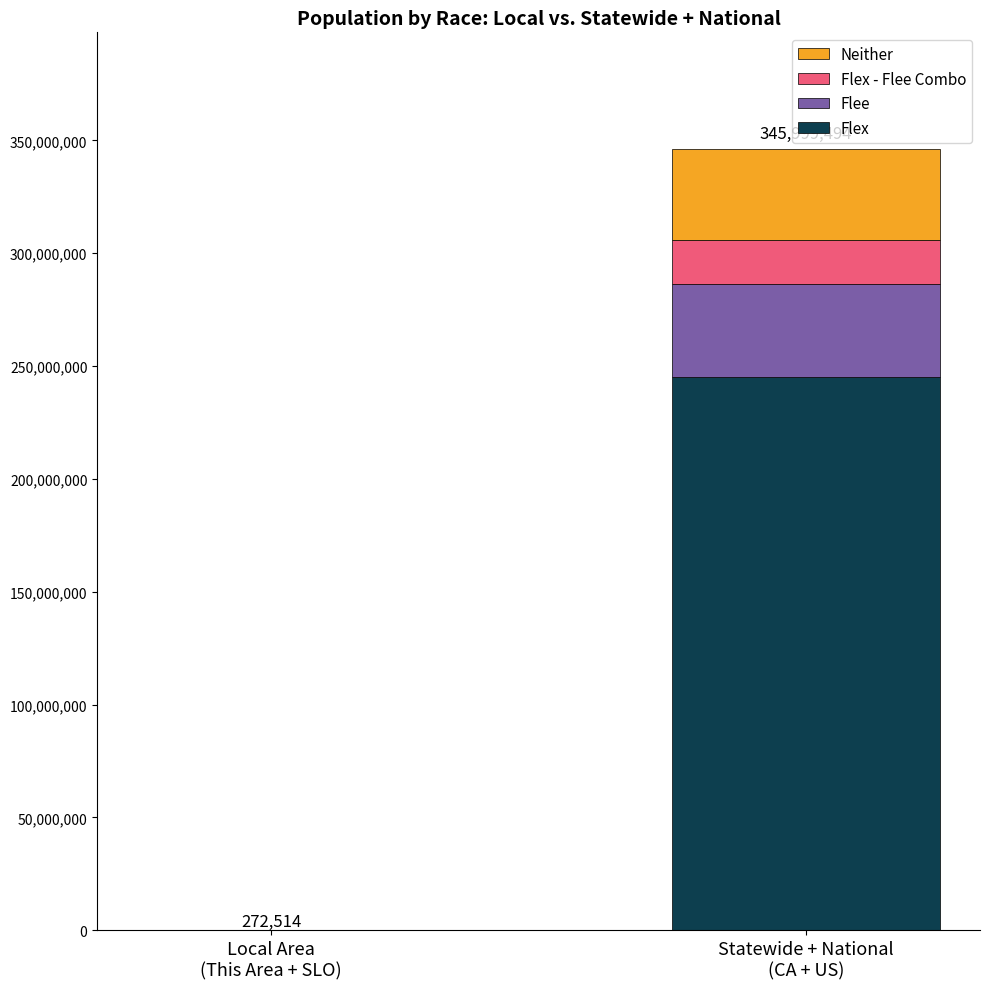

What is the highest value of the Flex series?

245007199